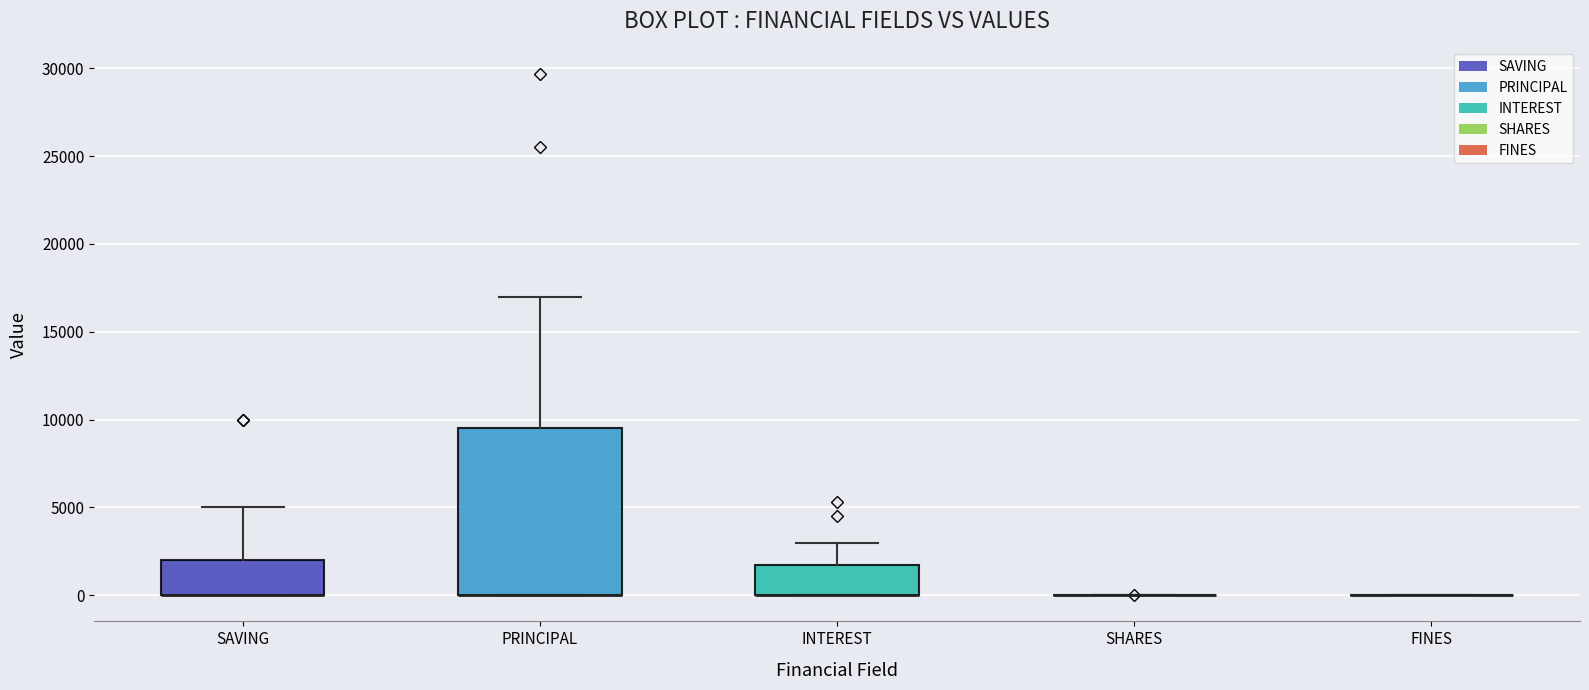

Reading left to right, transcribe this box plot: for each box, give where its median line is, the range the box spans, and where its two whiskers end, as read against the y-axis. The values are not printed on the chart, so give them approximately, as read against the axis.

SAVING: median 0 (drawn on the box's lower edge), box 0 to 2000, whiskers 0 to 5000
PRINCIPAL: median 0 (drawn on the box's lower edge), box 0 to 9500, whiskers 0 to 17000
INTEREST: median 0 (drawn on the box's lower edge), box 0 to 1500, whiskers 0 to 3000
SHARES: box collapsed to a line at 0, whiskers 0 to 0
FINES: box collapsed to a line at 0, whiskers 0 to 0